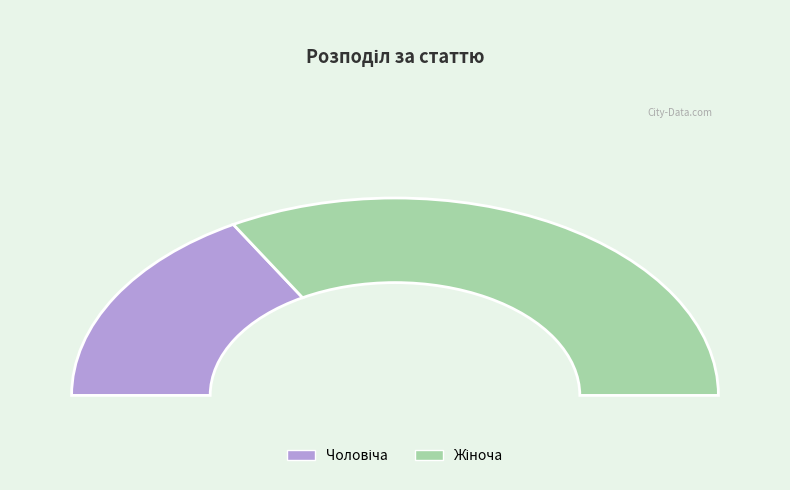

Do Жіноча and Чоловіча together represent more than half of the pie?

Yes